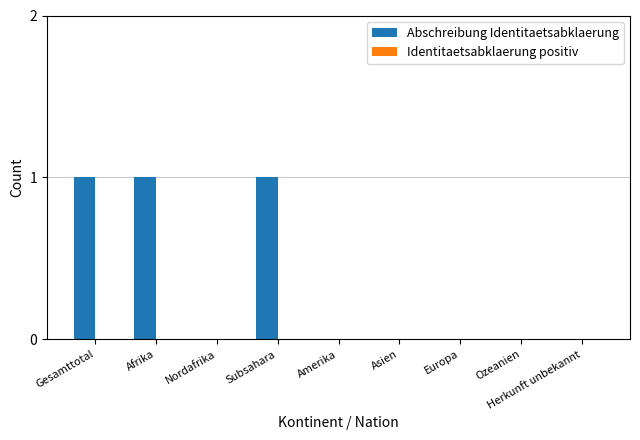

What is the sum of all values?

3